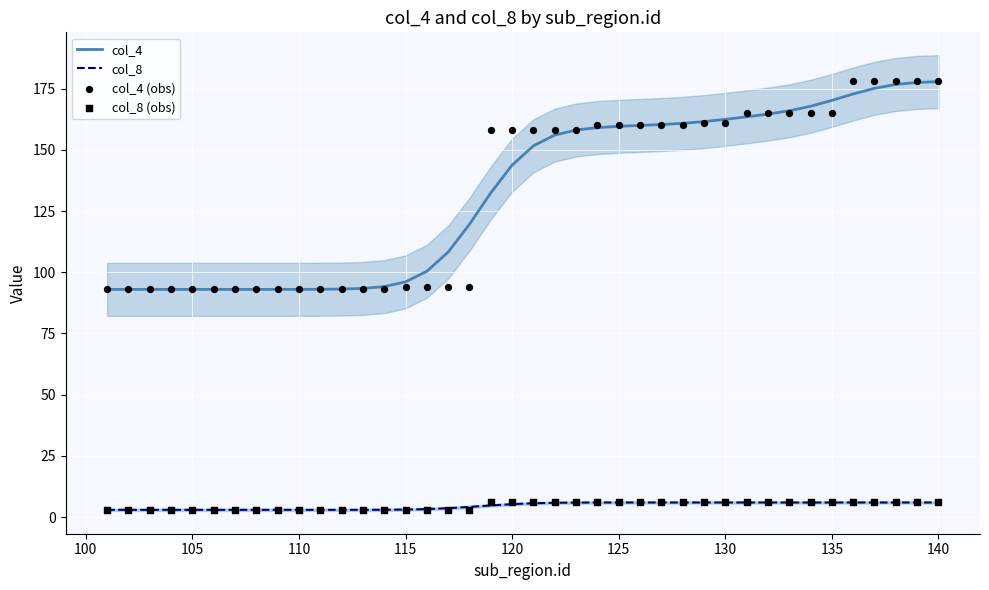

Which series reaches the minimum Y coordinate?

col_8